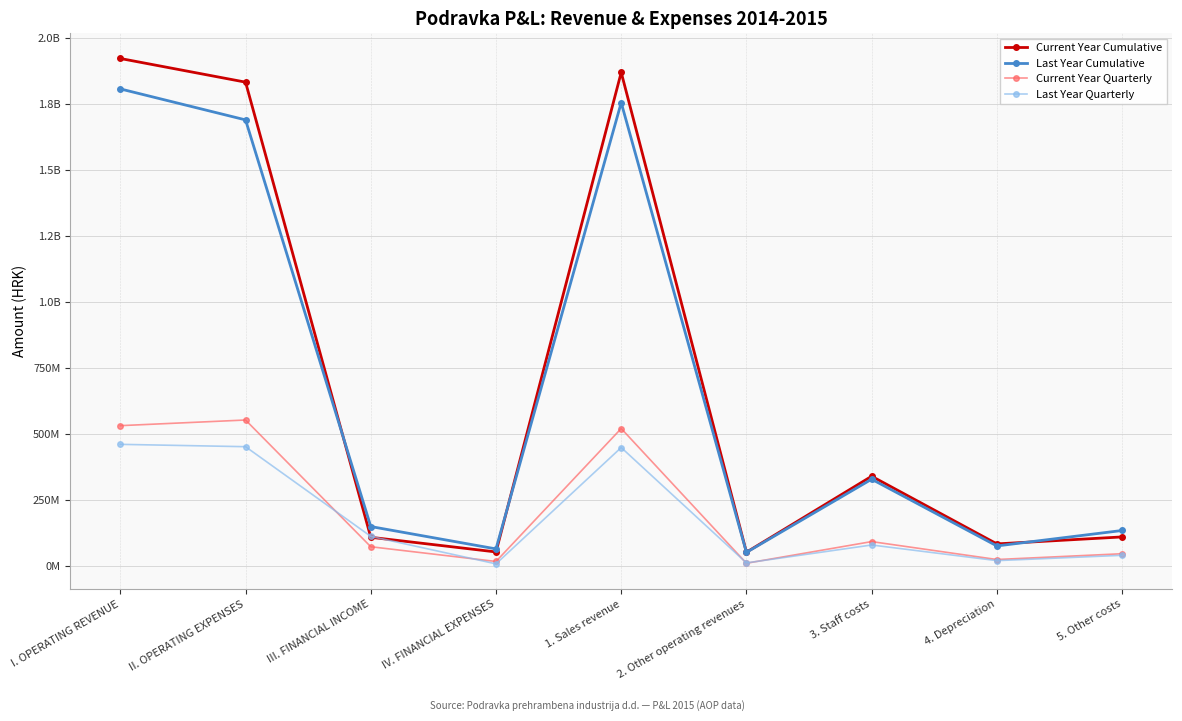

Does the chart have visible grid lines?

Yes